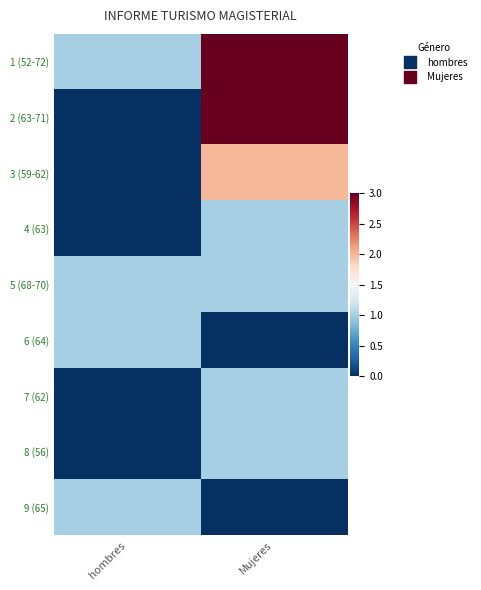

What is the difference between the highest and lowest values at Mujeres?

3